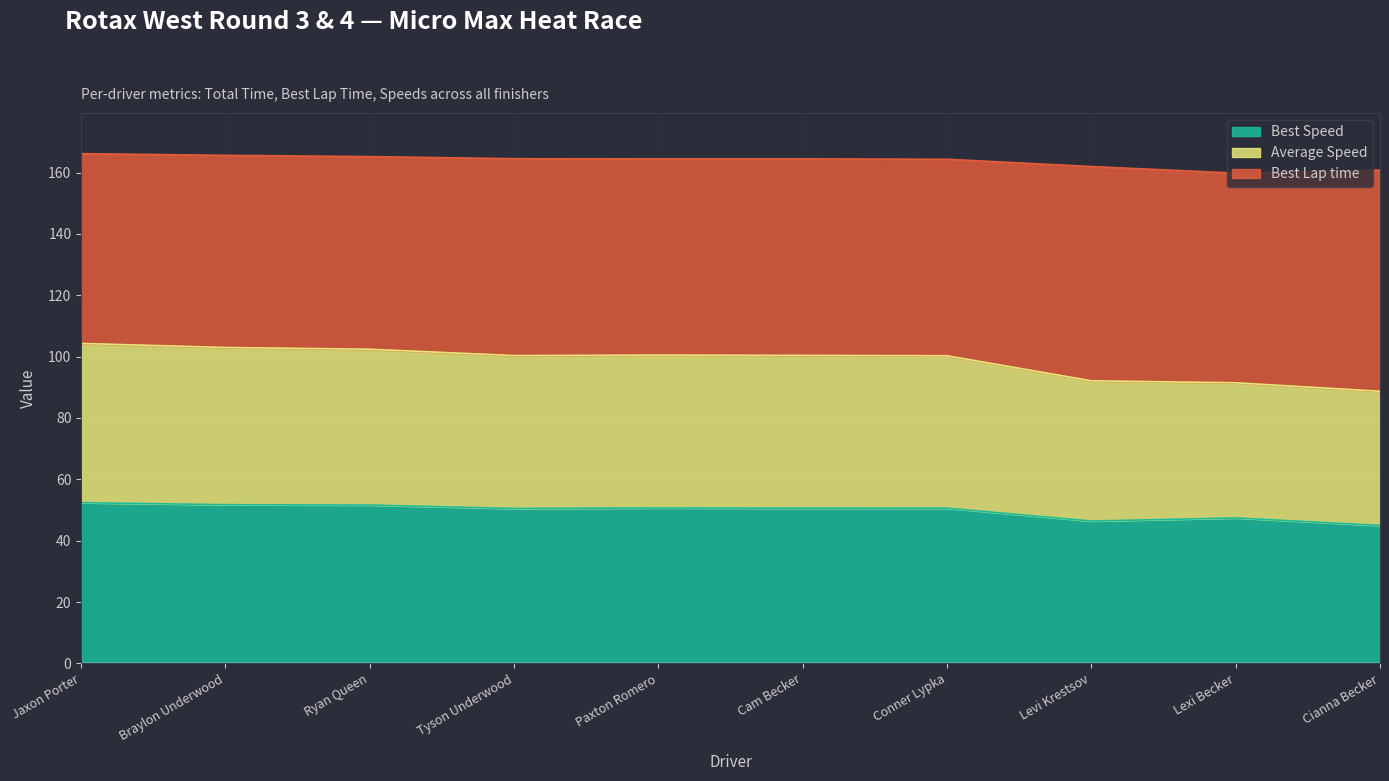

What is the total value across all series at Conner Lypka?

164.3